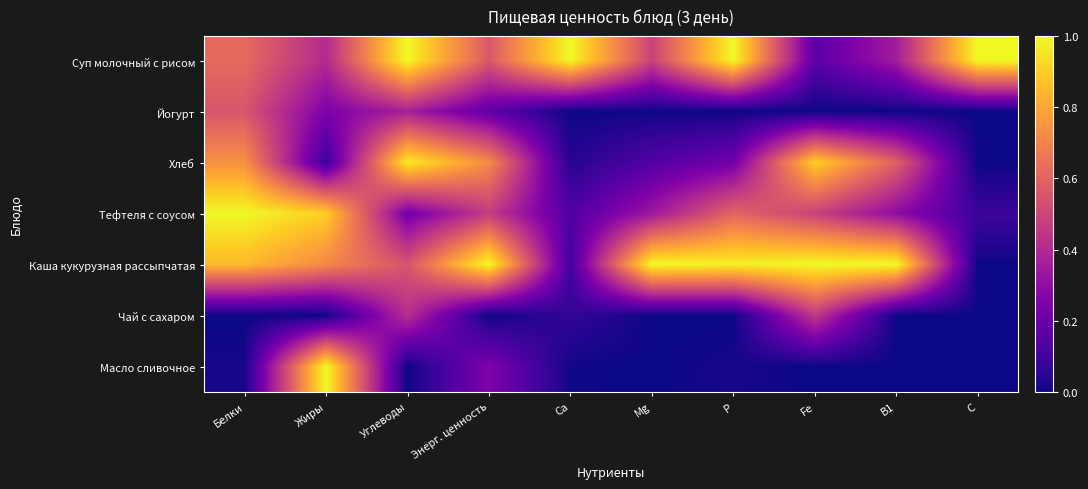

Count the number of data series in this chart.

7